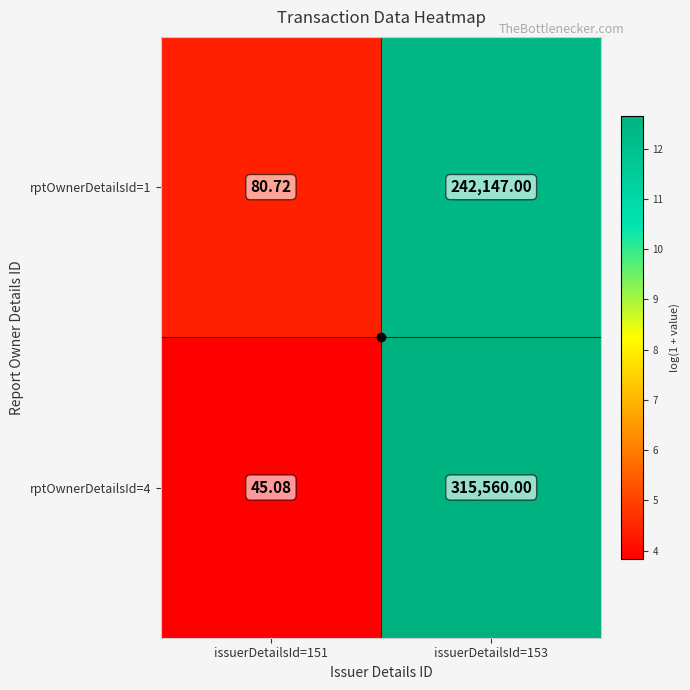

Rank the series by their maximum value, from highest to lowest.

rptOwnerDetailsId=4, rptOwnerDetailsId=1